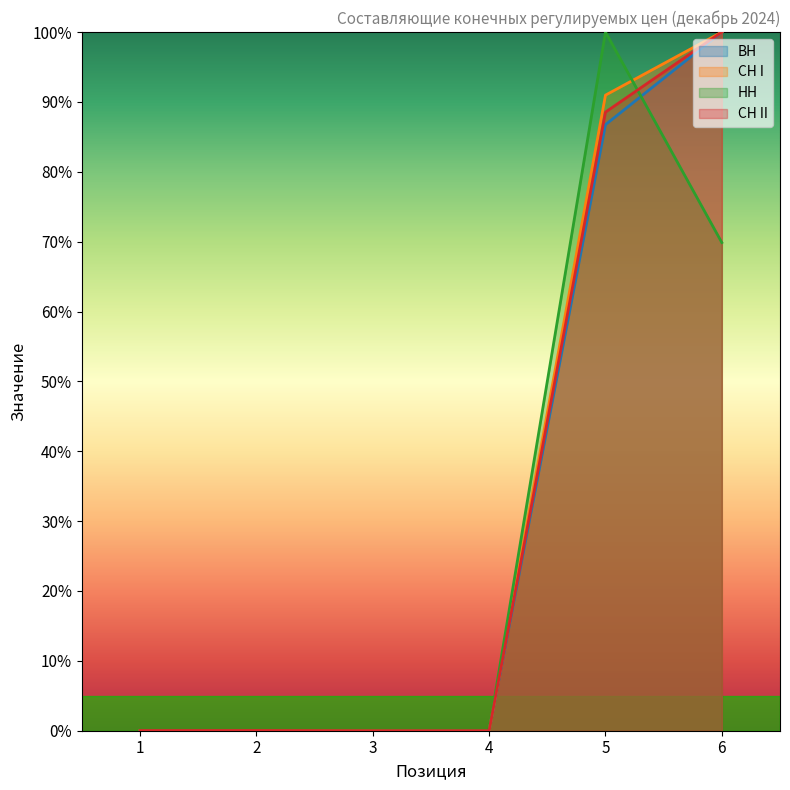

Which series has the largest total across all categories?

СН I